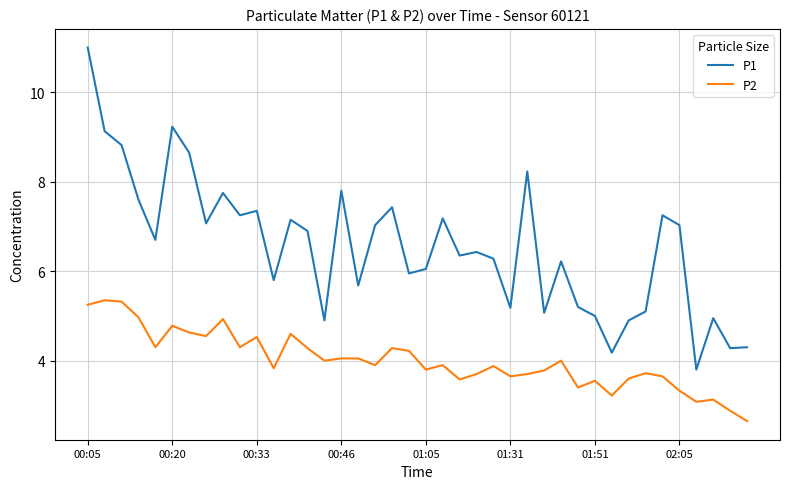

Does the chart have visible grid lines?

Yes